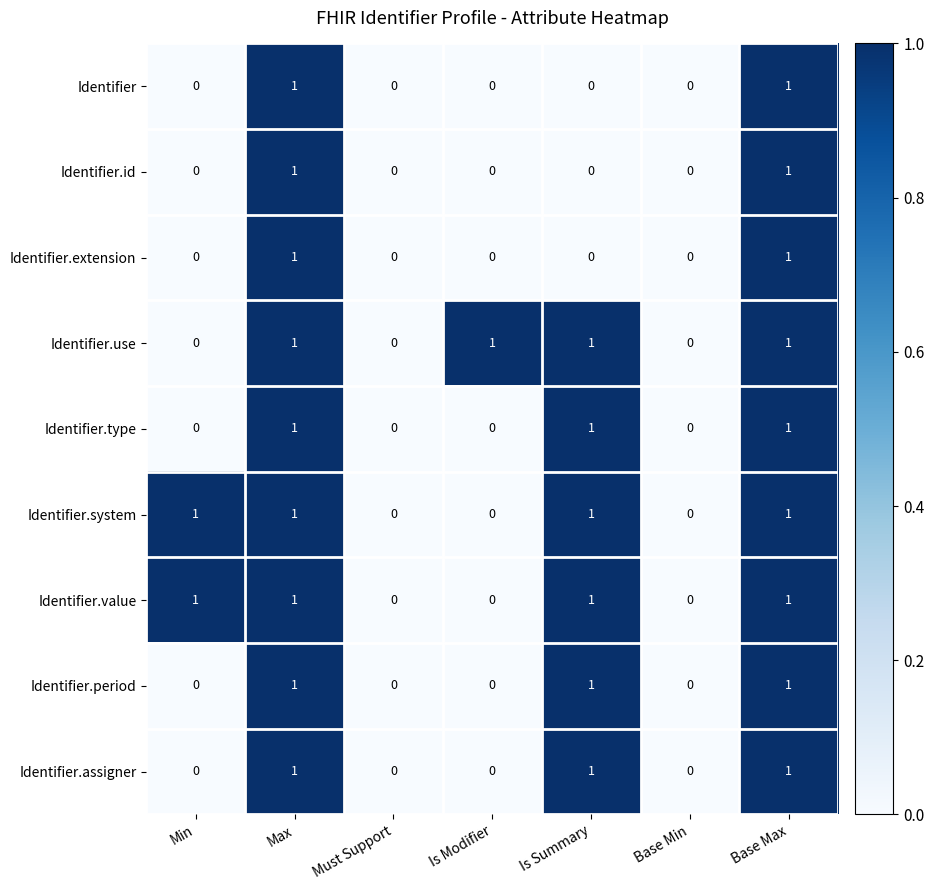

Count the Identifier.value values in the range 0 to 1.

7